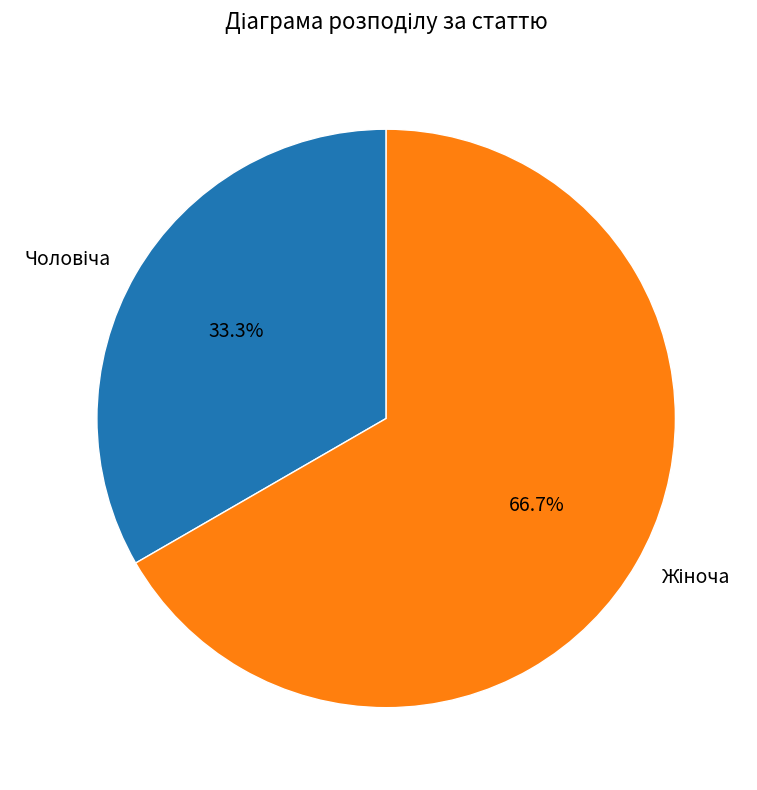

Is there any slice that represents more than half of the pie?

Yes